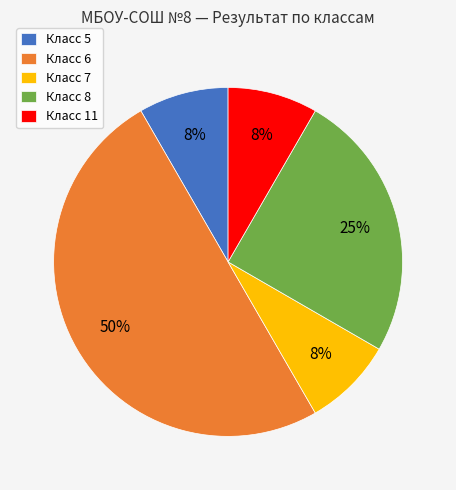

True or false: Класс 6 accounts for 50% of the total.

True